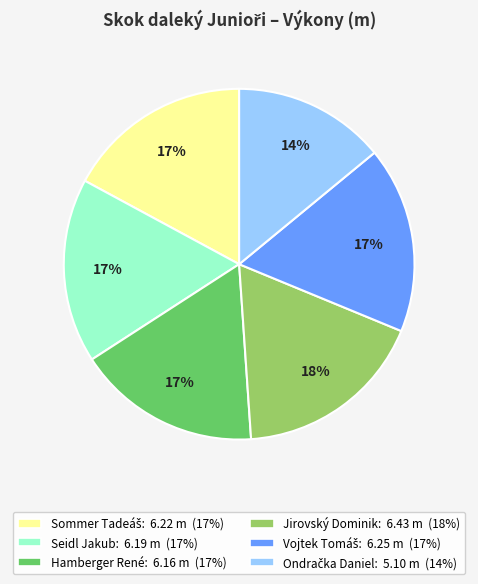

Is there any slice that represents more than half of the pie?

No